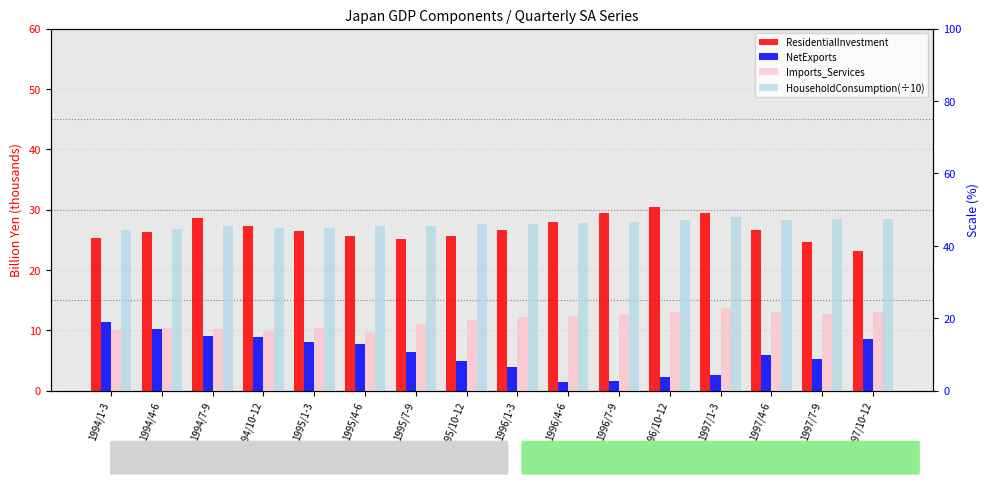

The NetExports series shows 8.5 at 1995/10-12. True or false?

False